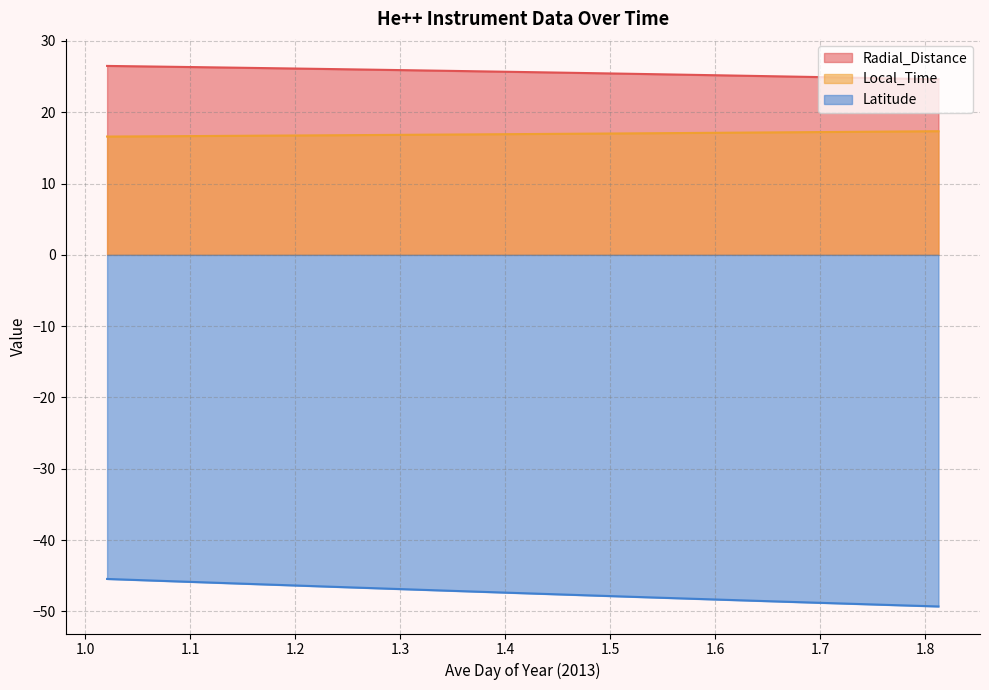

True or false: Latitude has more than 2 interior local peaks.

False